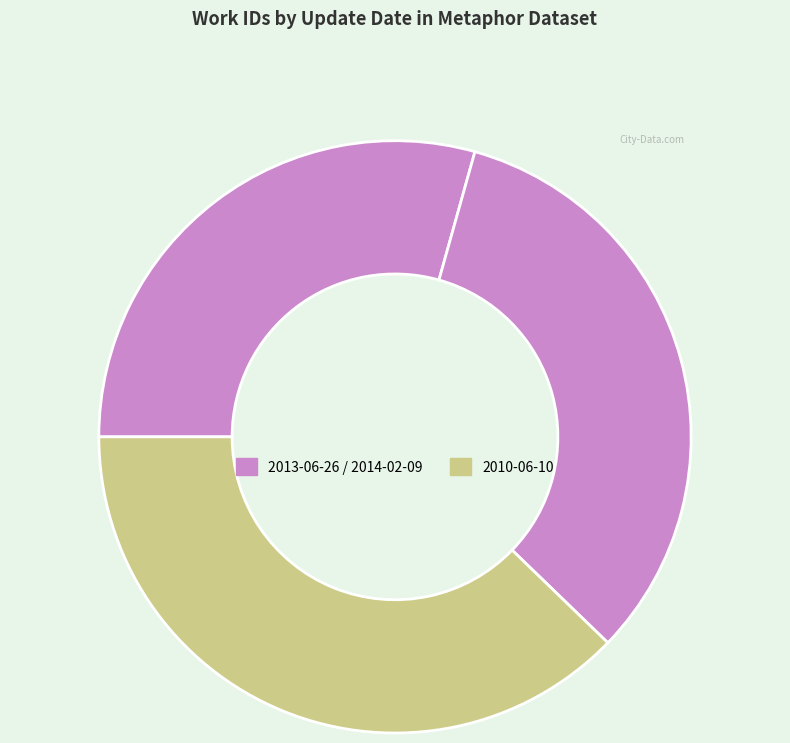

Which slice is the smallest?

2013-06-26